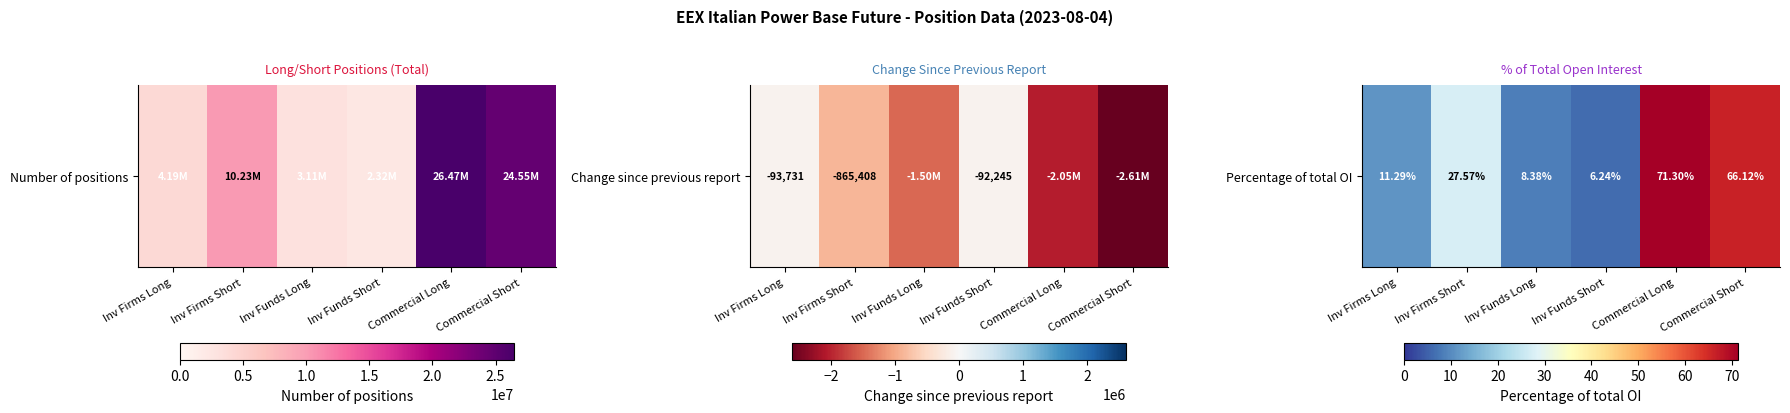

What is the approximate value at Inv Funds Long?

8.4